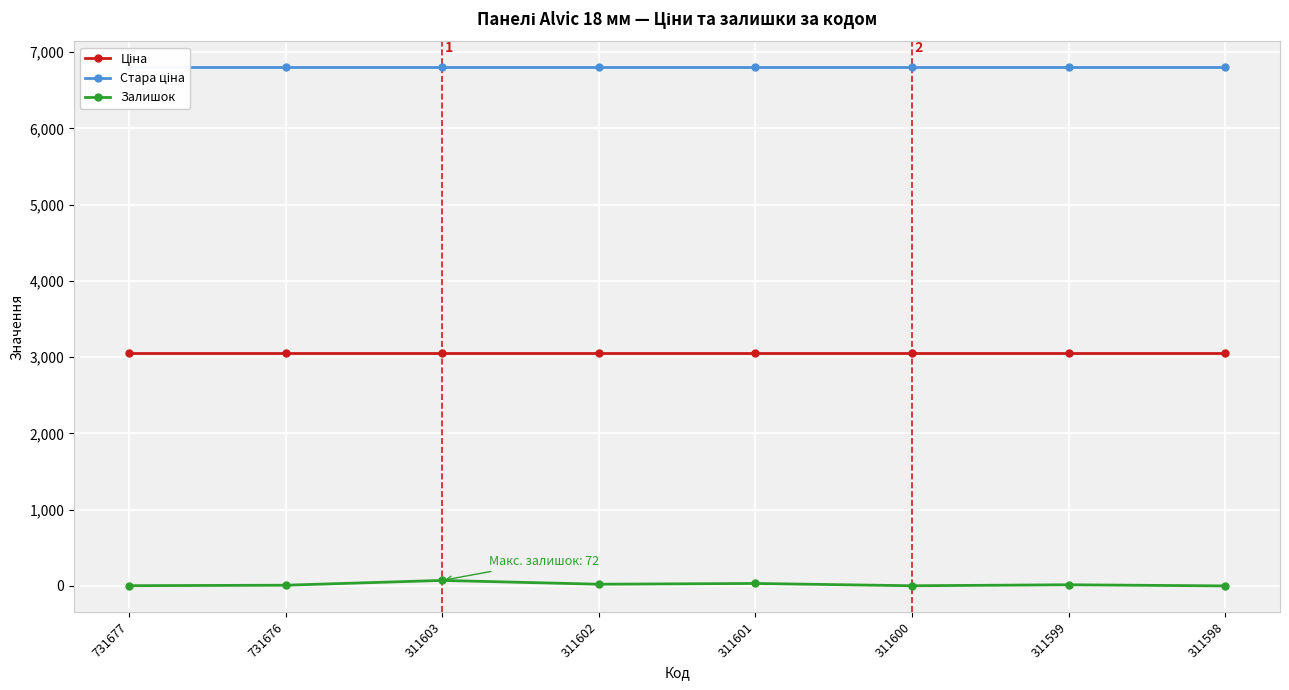

What is the value of the Залишок point at the 3rd from the left?

72.0